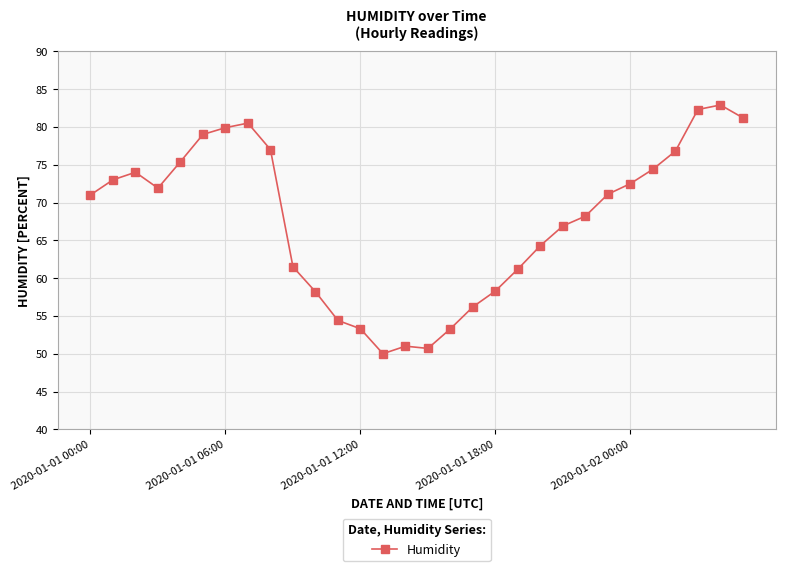

What is the maximum value shown in the chart?

82.9